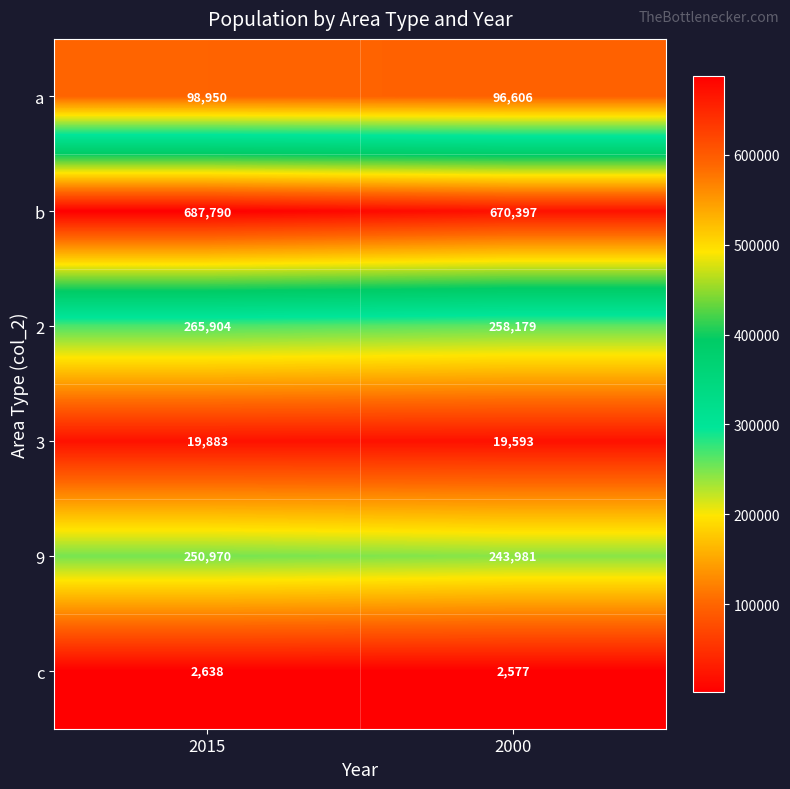

Between 2015 and 2000, which series saw the biggest shift?

b